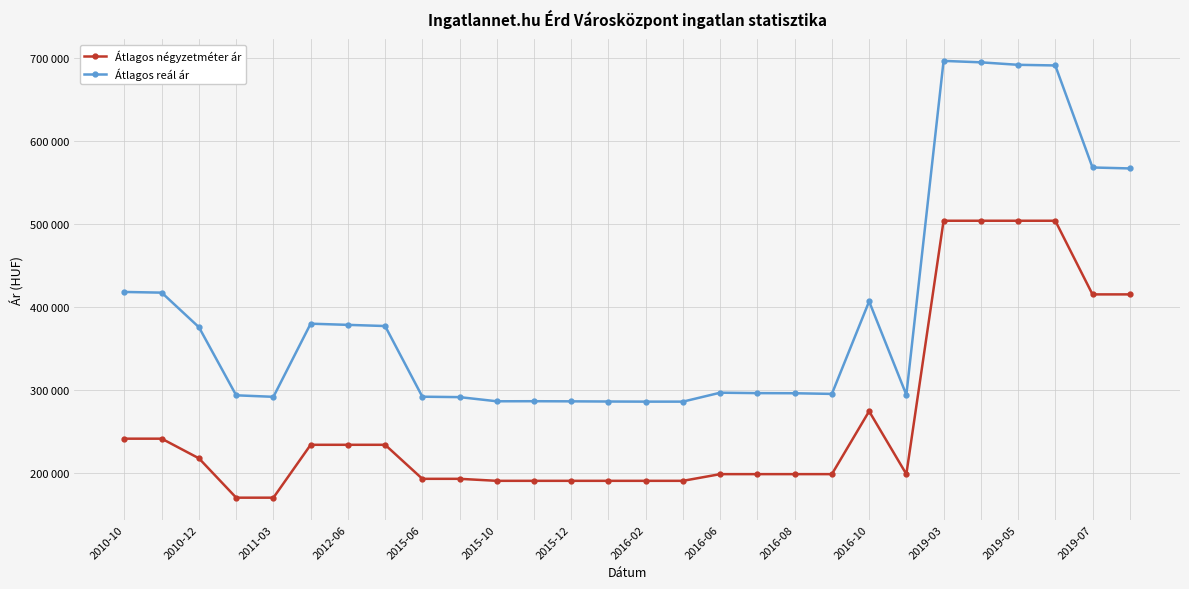

What are all the series names shown in the legend?

Átlagos négyzetméter ár, Átlagos reál ár